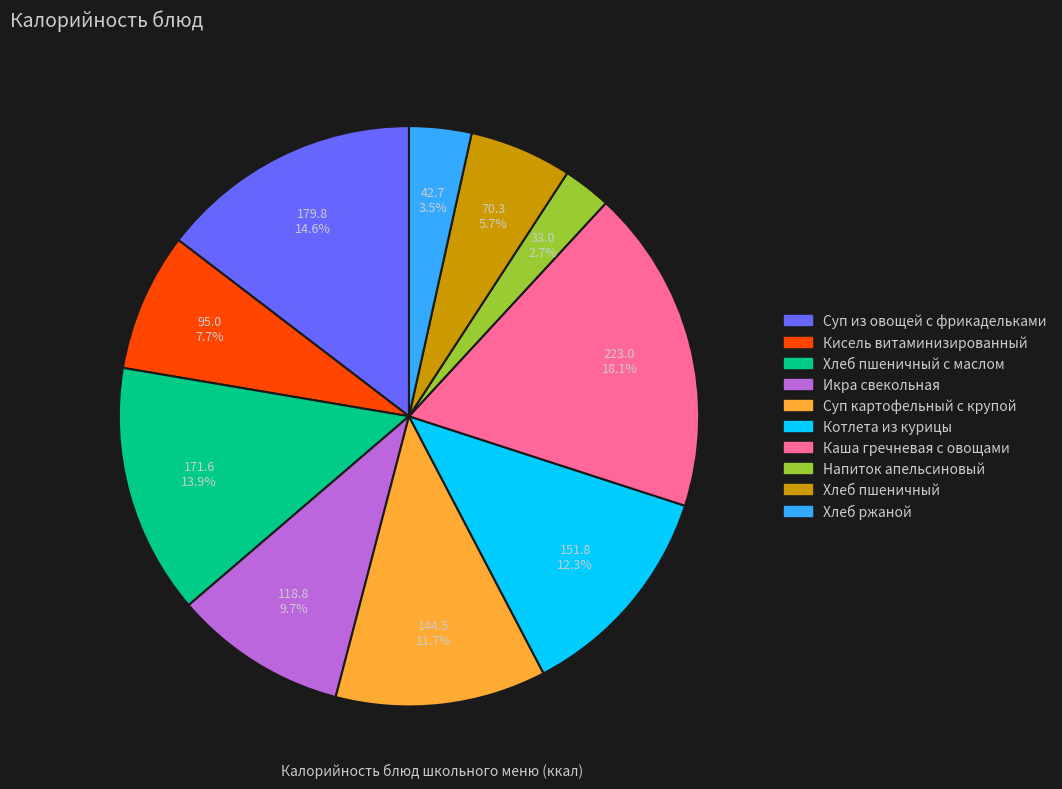

Combined, do Суп картофельный с крупой and Напиток апельсиновый account for over 50%?

No